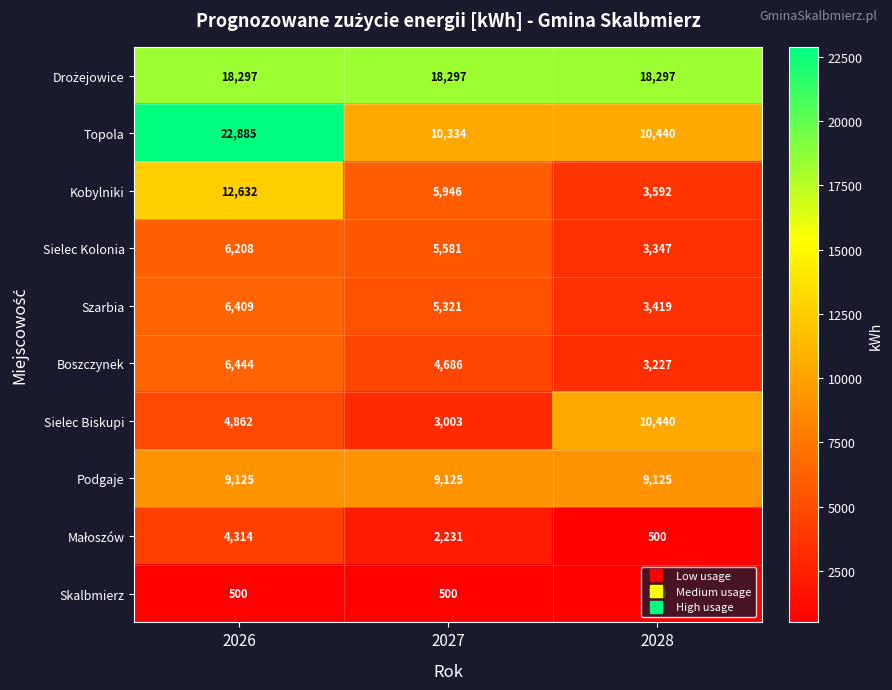

What is the spread (max minus min) of values at 2026?

22385